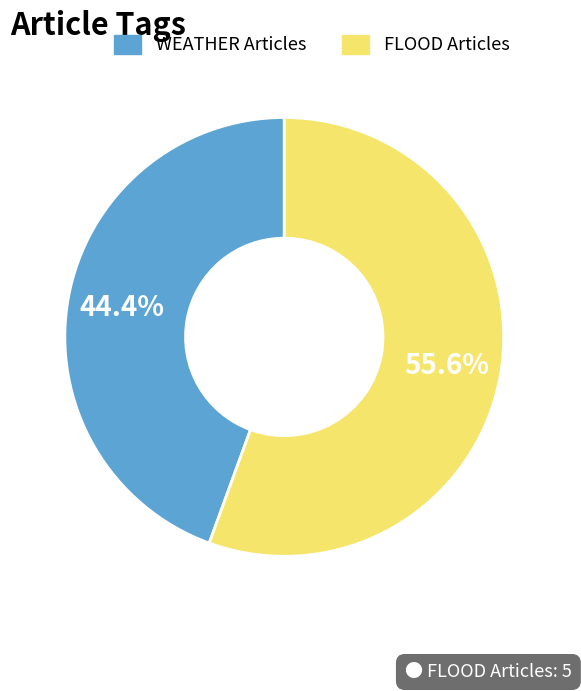

Is there any slice that represents more than half of the pie?

Yes